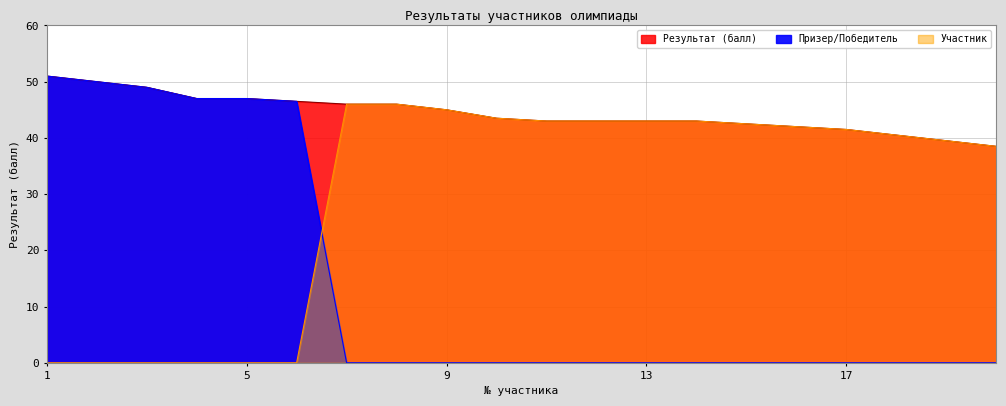

At which label does Участник first exceed 42?

7